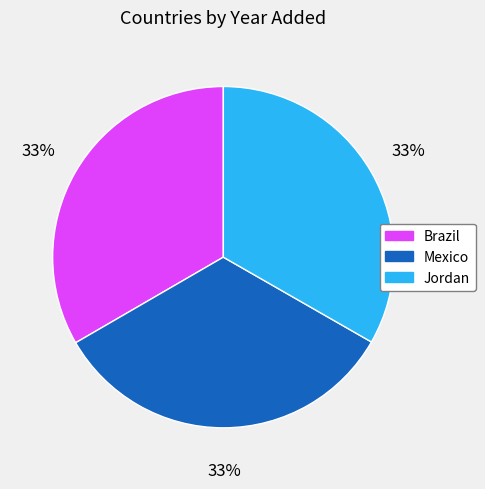

Does Jordan represent more than half of the total?

No